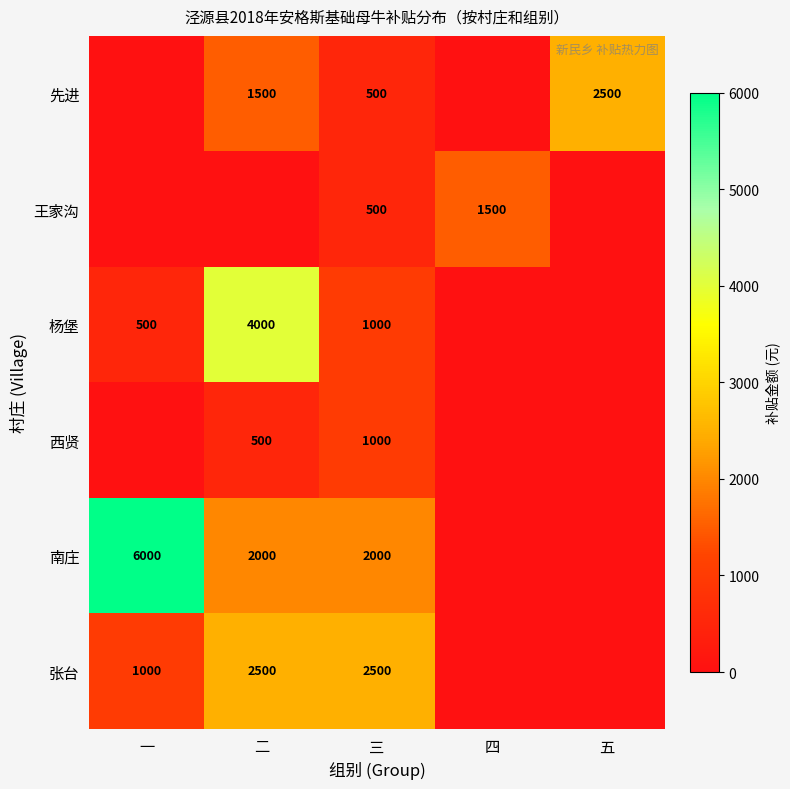

What is the difference between the 张台 values at 一 and 二?

1500